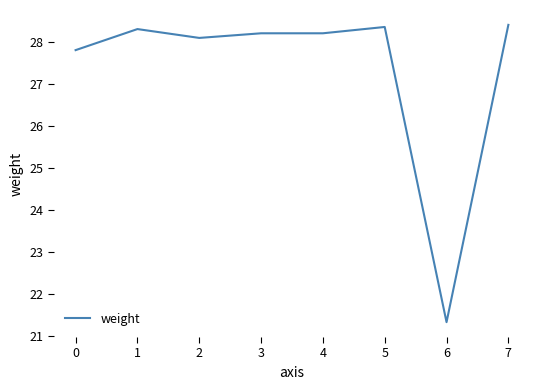

At which label does the data first exceed 28?

1